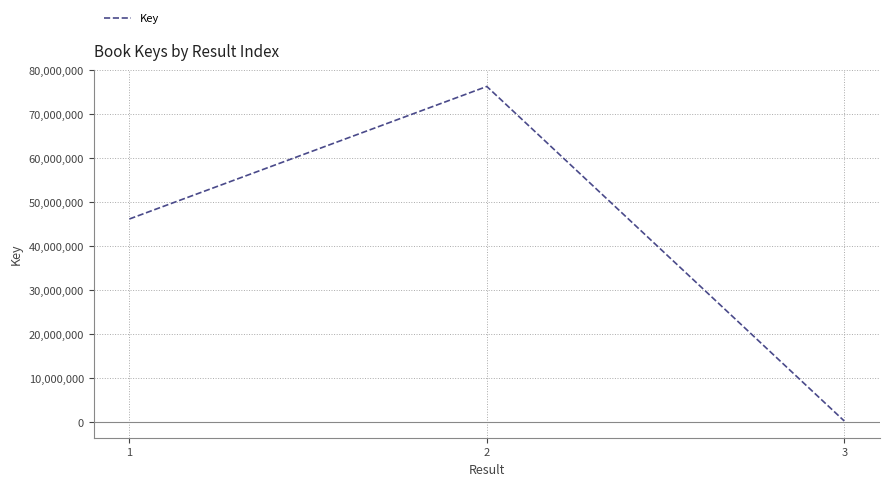

How many categories are shown in the chart?

3